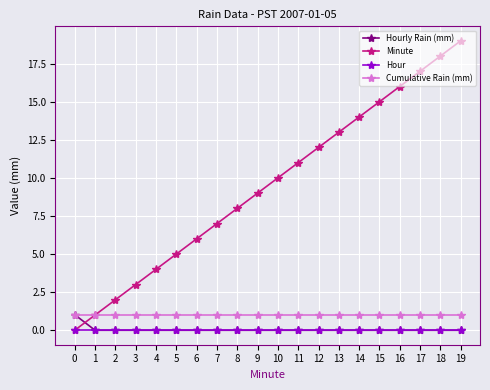

What is the sum of the Cumulative Rain (mm) values at 1 and 0?

2.0